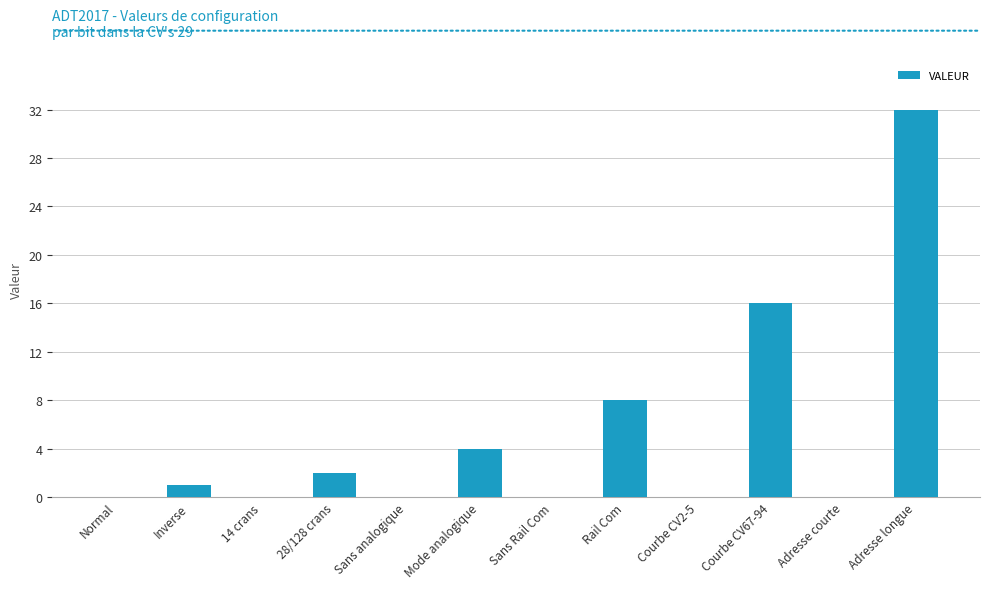

Which category has the highest value across all series?

Adresse longue